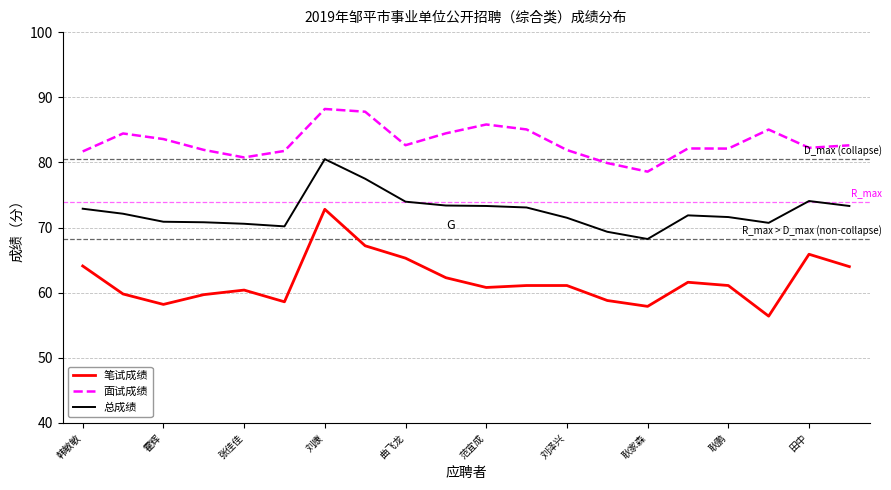

Which series has the largest total across all categories?

面试成绩